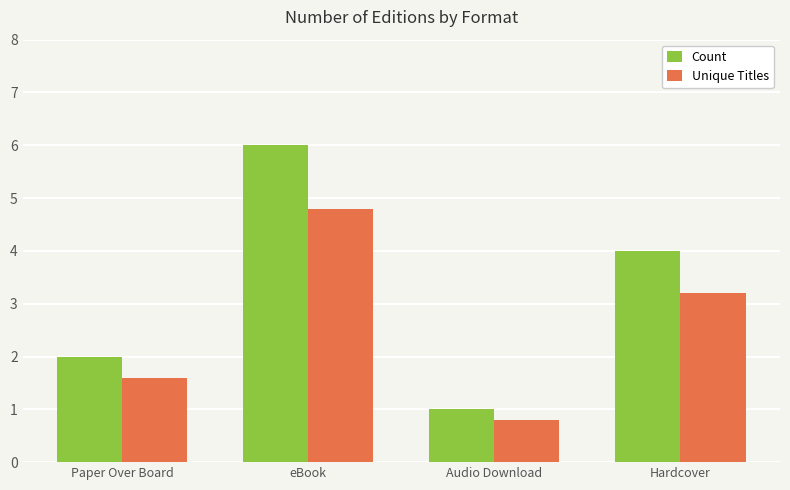

What is the greatest value displayed?

6.0